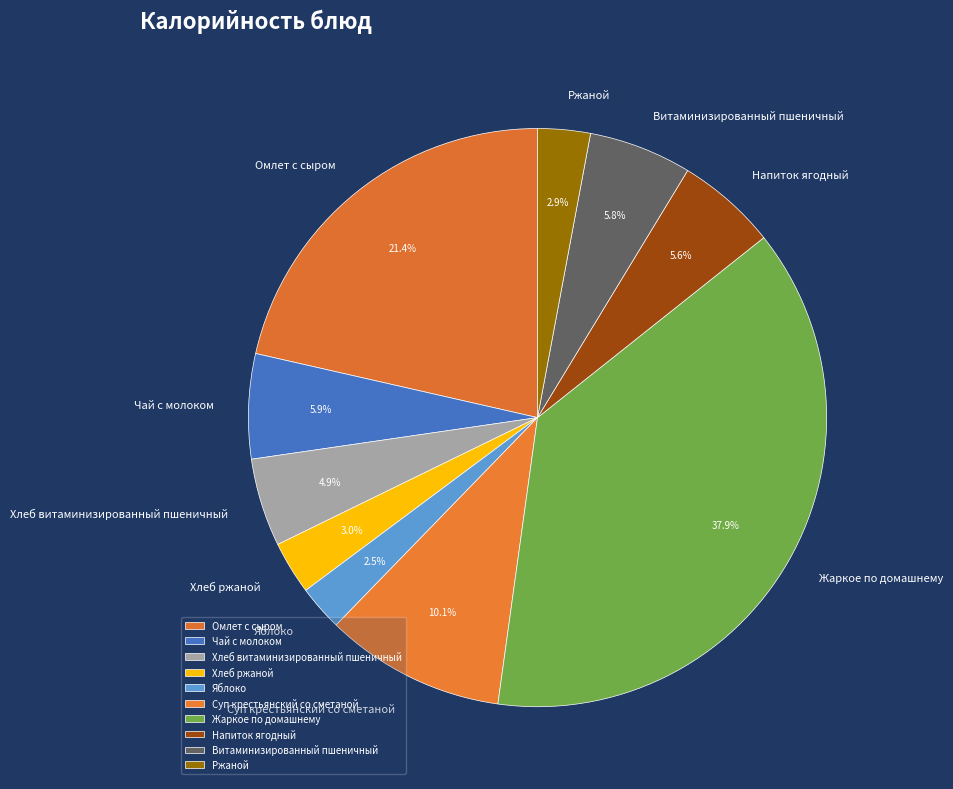

What is the ratio of the value at Витаминизированный пшеничный to the value at Ржаной?

2.0